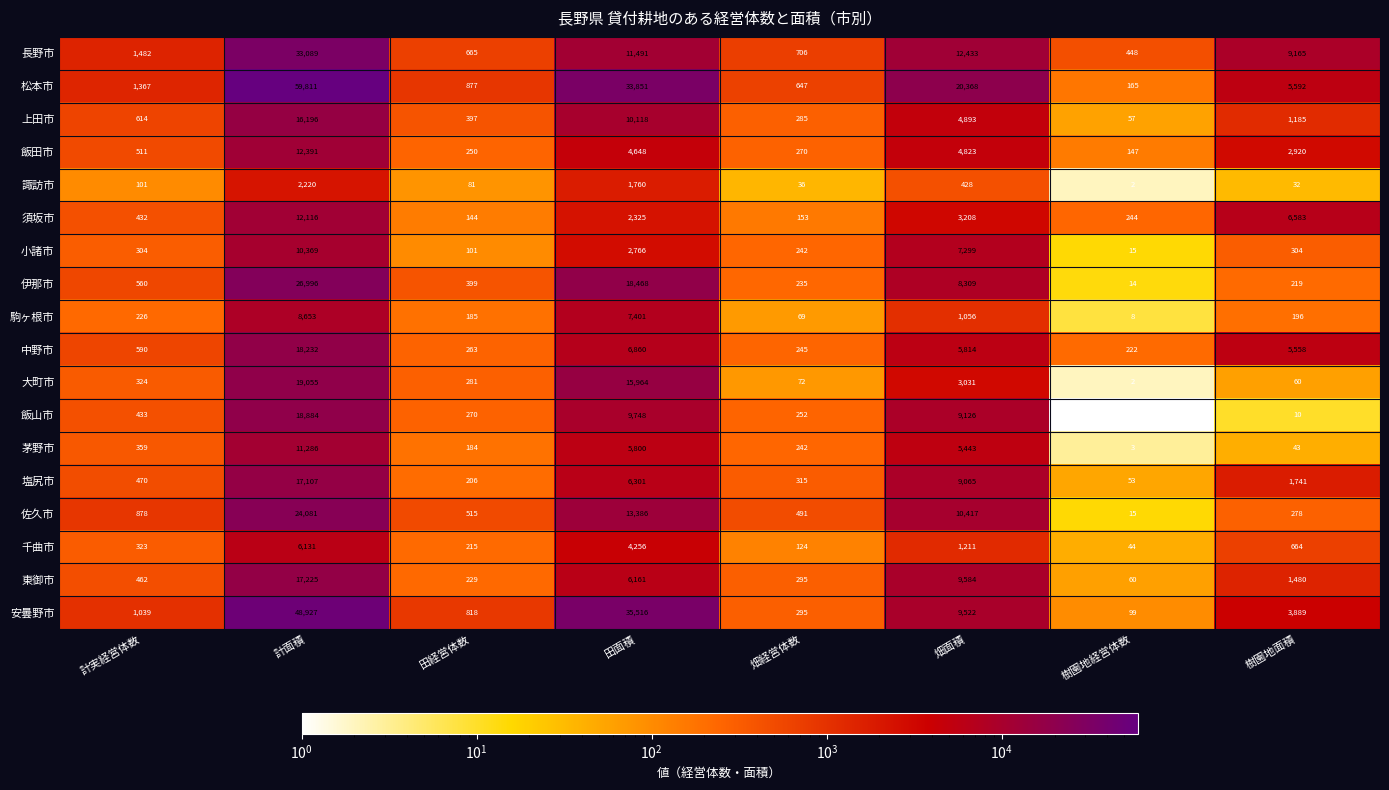

At how many categories does at least one series exceed 3381?

4